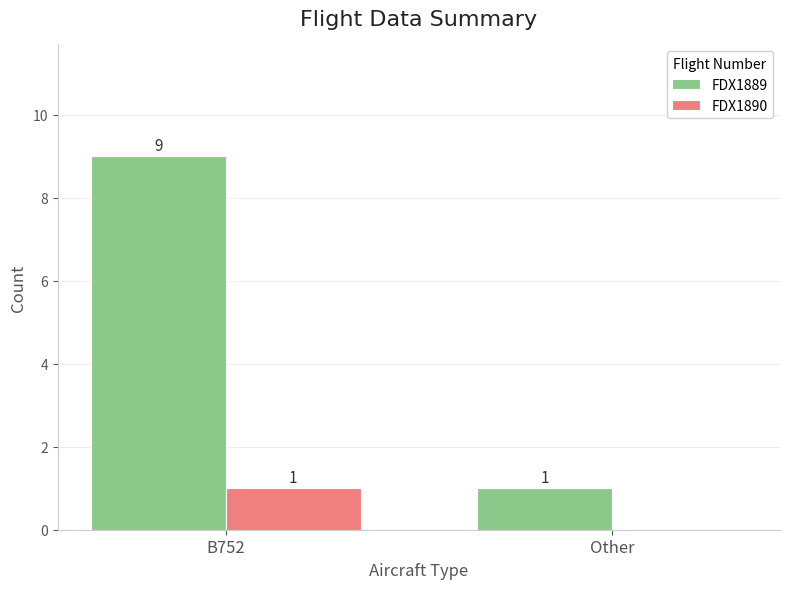

Is the value of FDX1889 at B752 greater than the value of FDX1890 at B752?

Yes